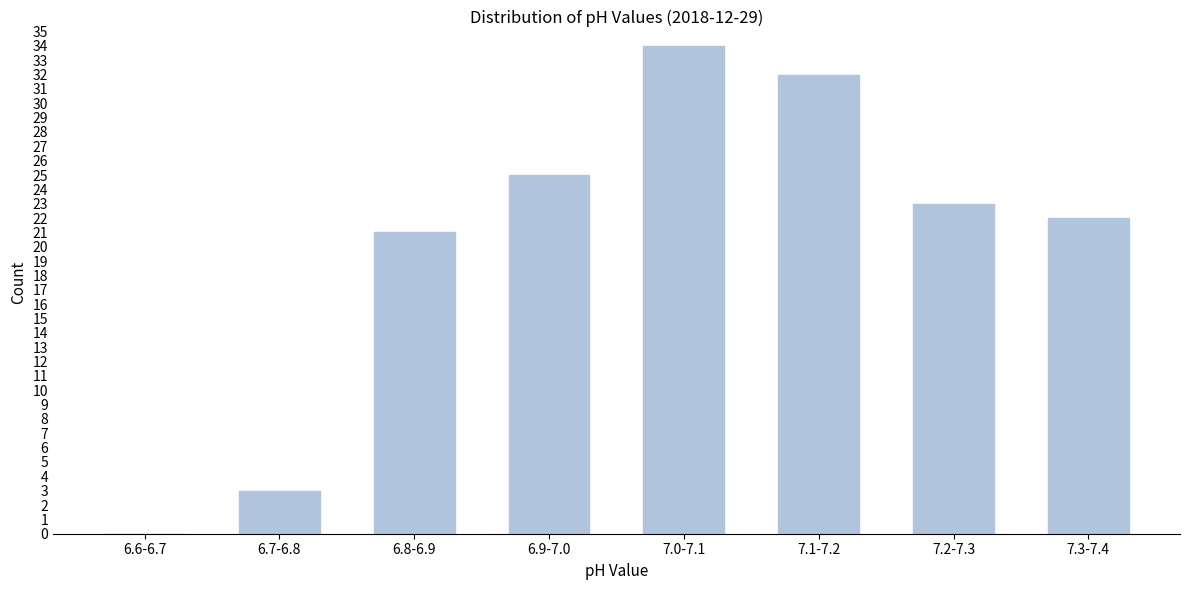

Reading right to left, transcribe all the data shown in this chart.

7.3-7.4=22	7.2-7.3=23	7.1-7.2=32	7.0-7.1=34	6.9-7.0=25	6.8-6.9=21	6.7-6.8=3	6.6-6.7=0